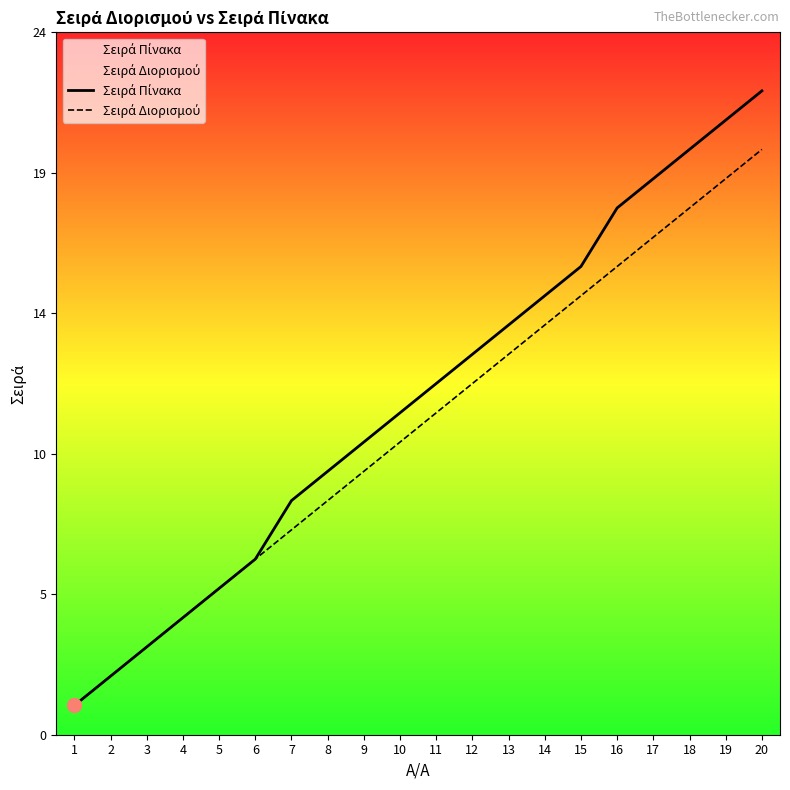

Rank the categories by Σειρά Πίνακα value from highest to lowest.

20, 19, 18, 17, 16, 15, 14, 13, 12, 11, 10, 9, 8, 7, 6, 5, 4, 3, 2, 1